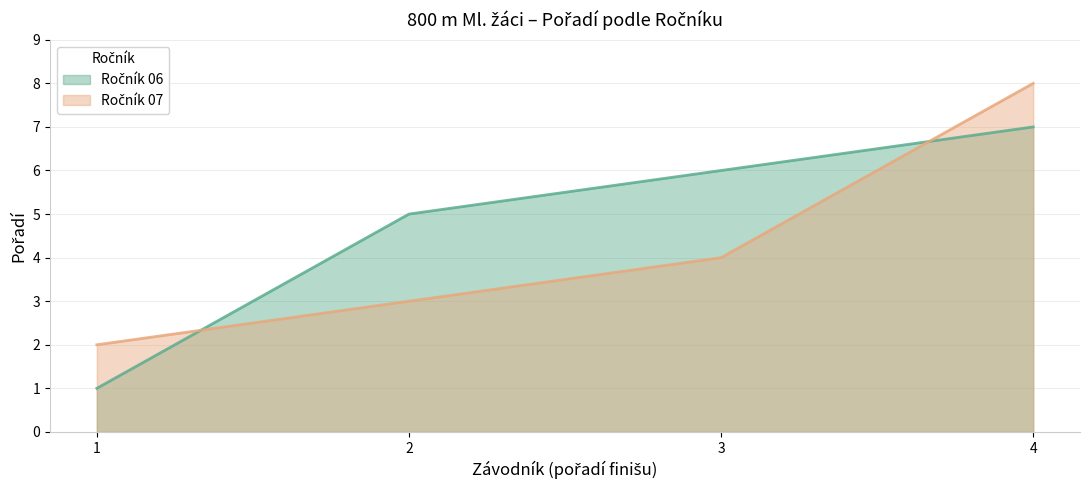

At which category is the sum across all series the highest?

4